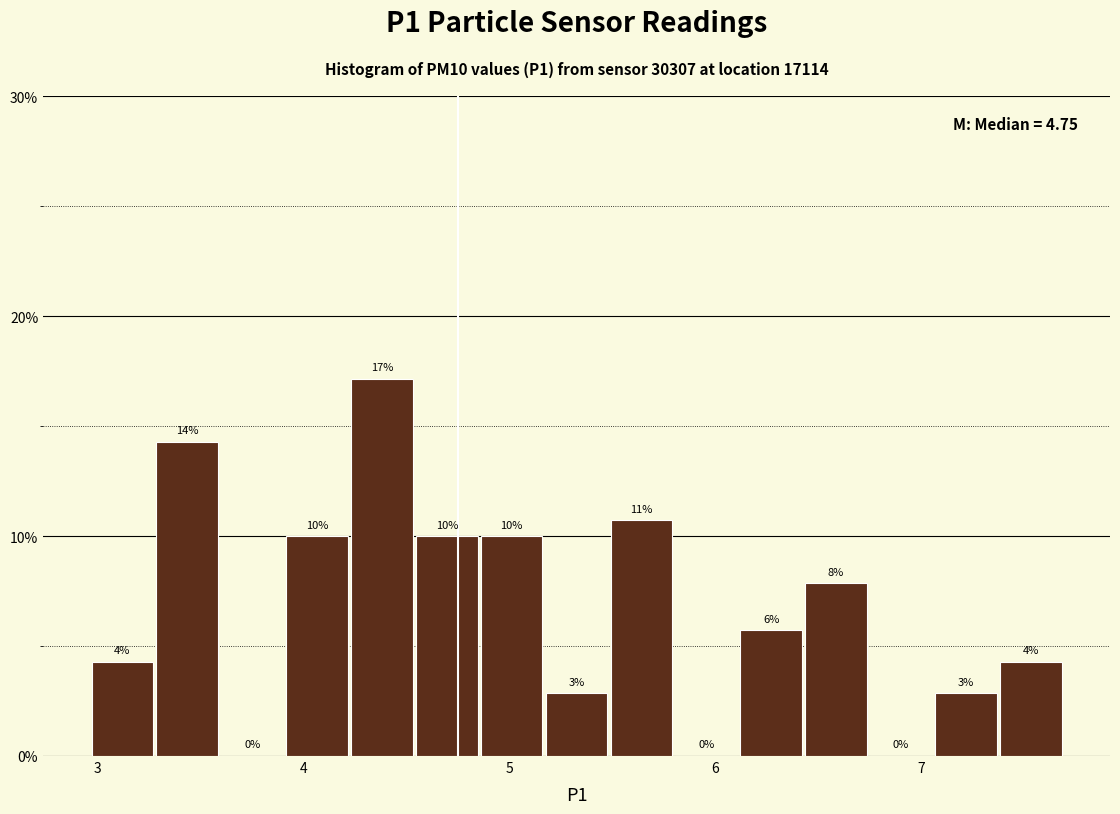

Around what value on the x-axis is the tallest bar? Give the approximate position of its centre, as read against the axis.

4.4